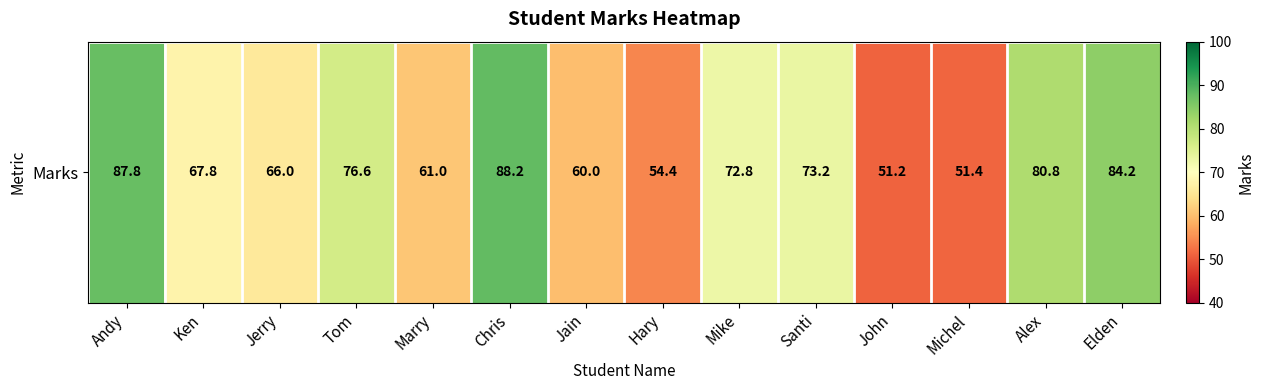

Rank the categories by value from lowest to highest.

John, Michel, Hary, Jain, Marry, Jerry, Ken, Mike, Santi, Tom, Alex, Elden, Andy, Chris